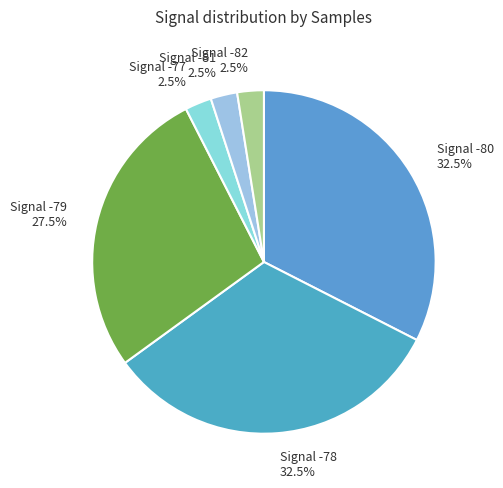

Approximately how many times larger is the value at Signal -80 compared to Signal -77?

13.0